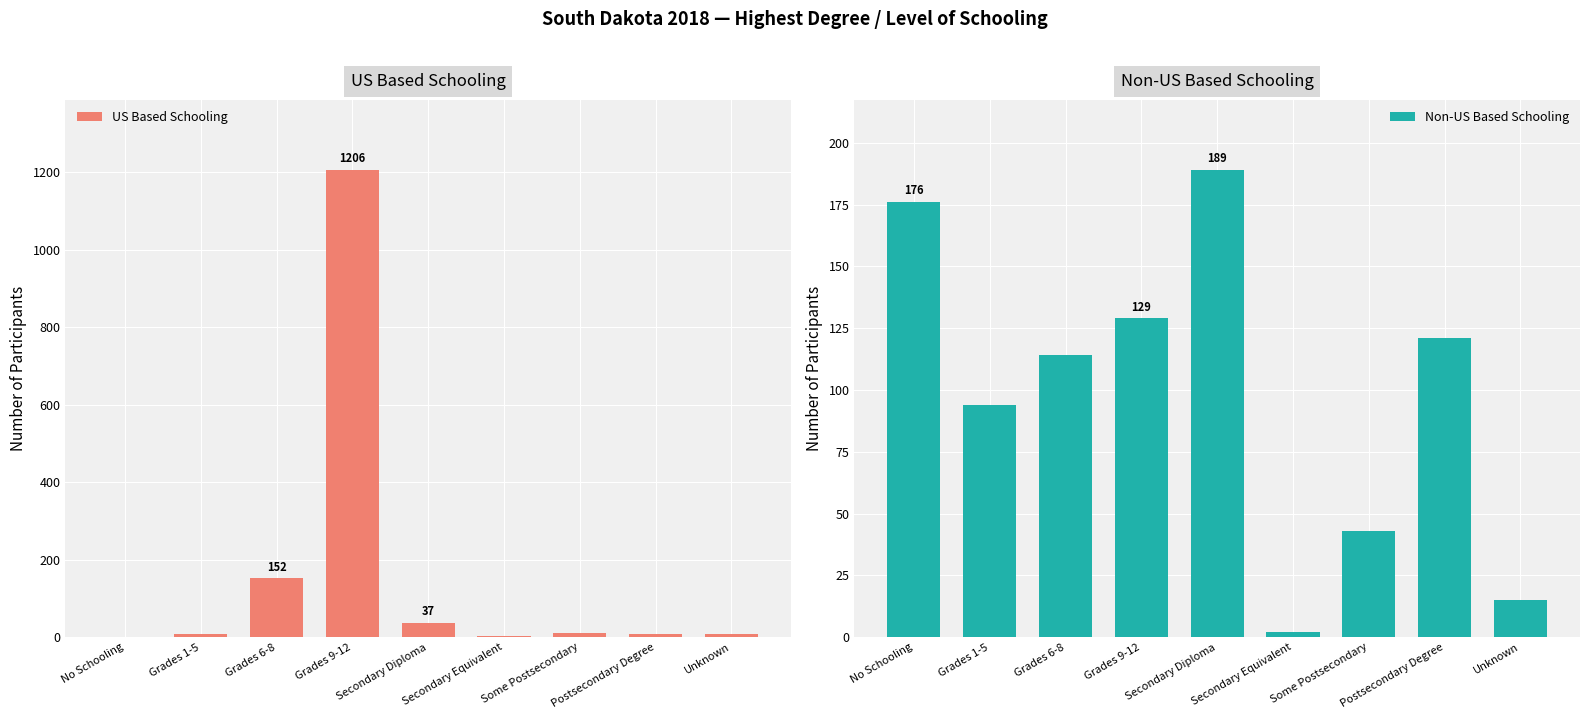

How many data points does each series have?

9